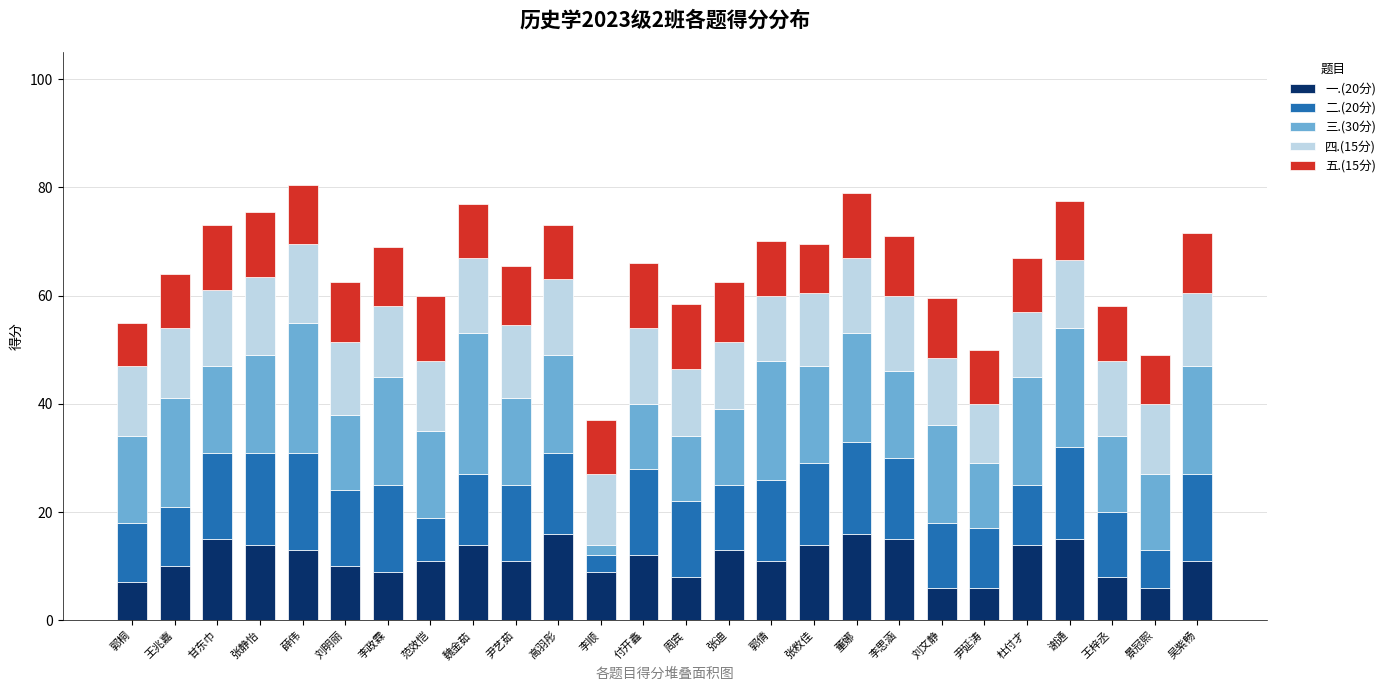

The 一.(20分) series shows 11.0 at 尹艺茹. True or false?

True